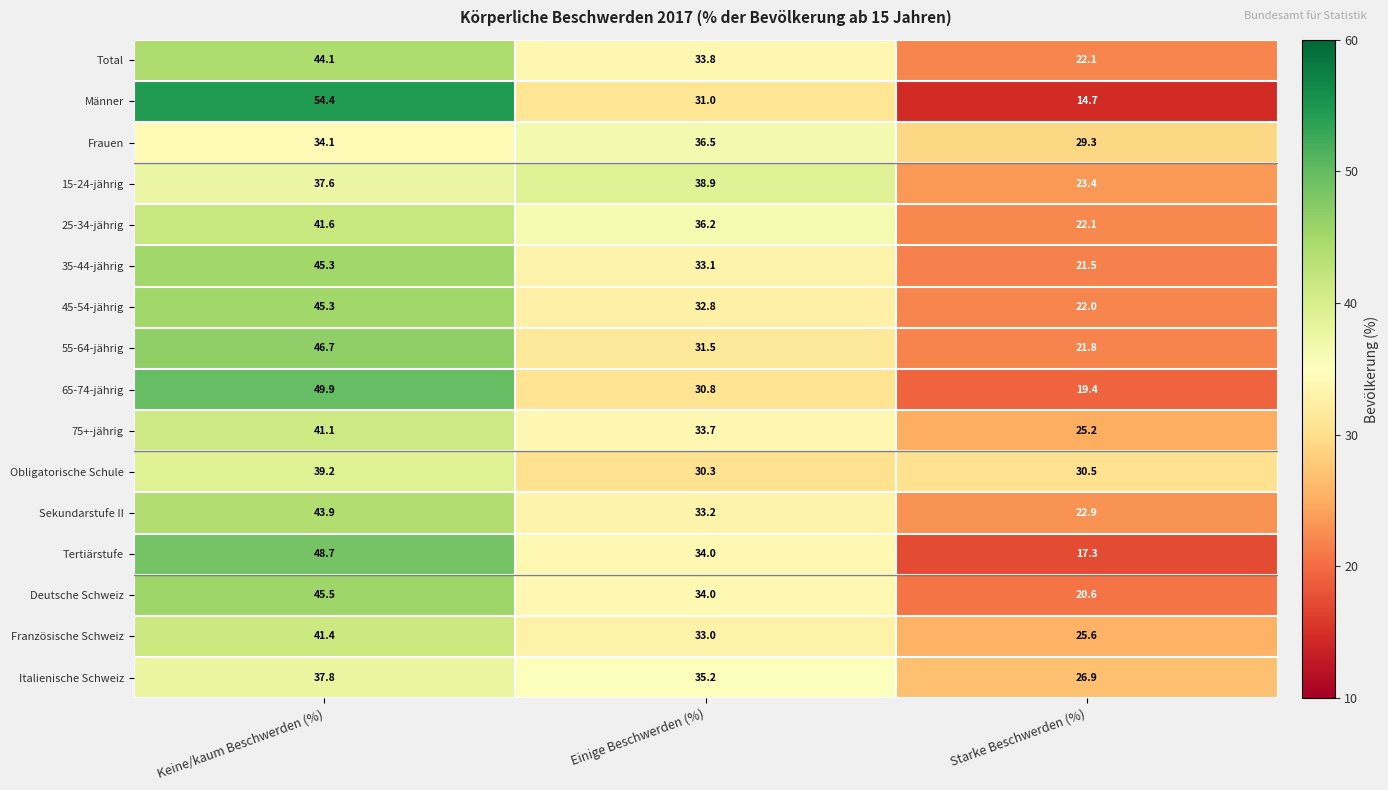

What is the maximum value shown in the chart?

54.4